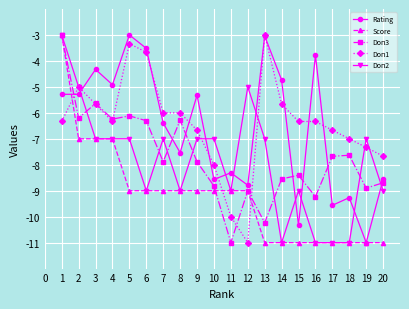

How many lines are shown in the chart?

5